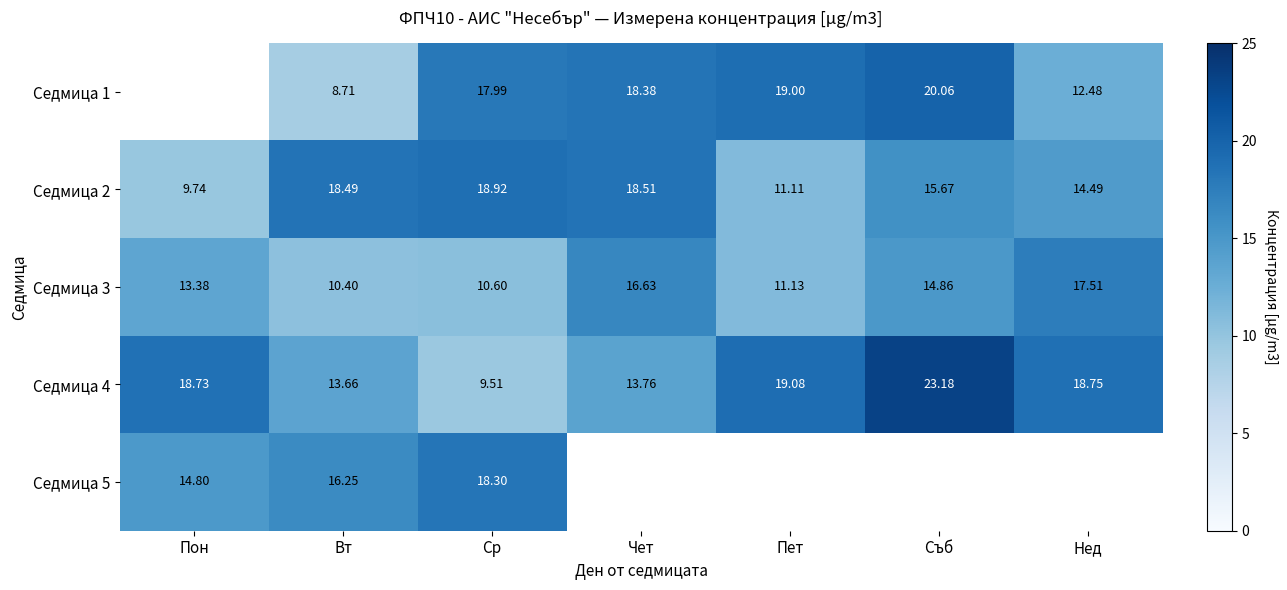

How many values in the Седмица 4 series exceed 18?

4